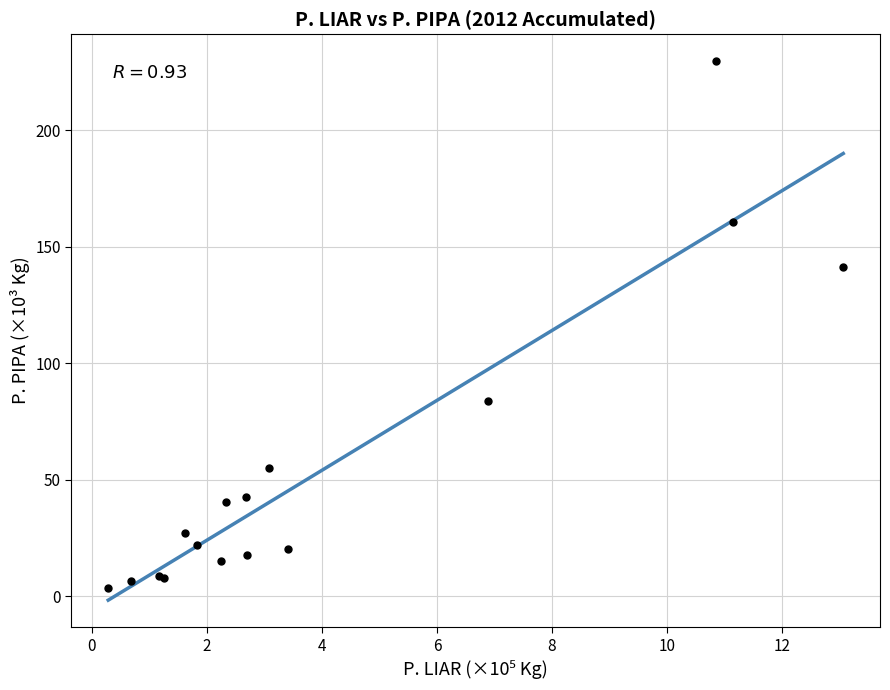

What Y value in the scatter plot is closest to 116?

141.4